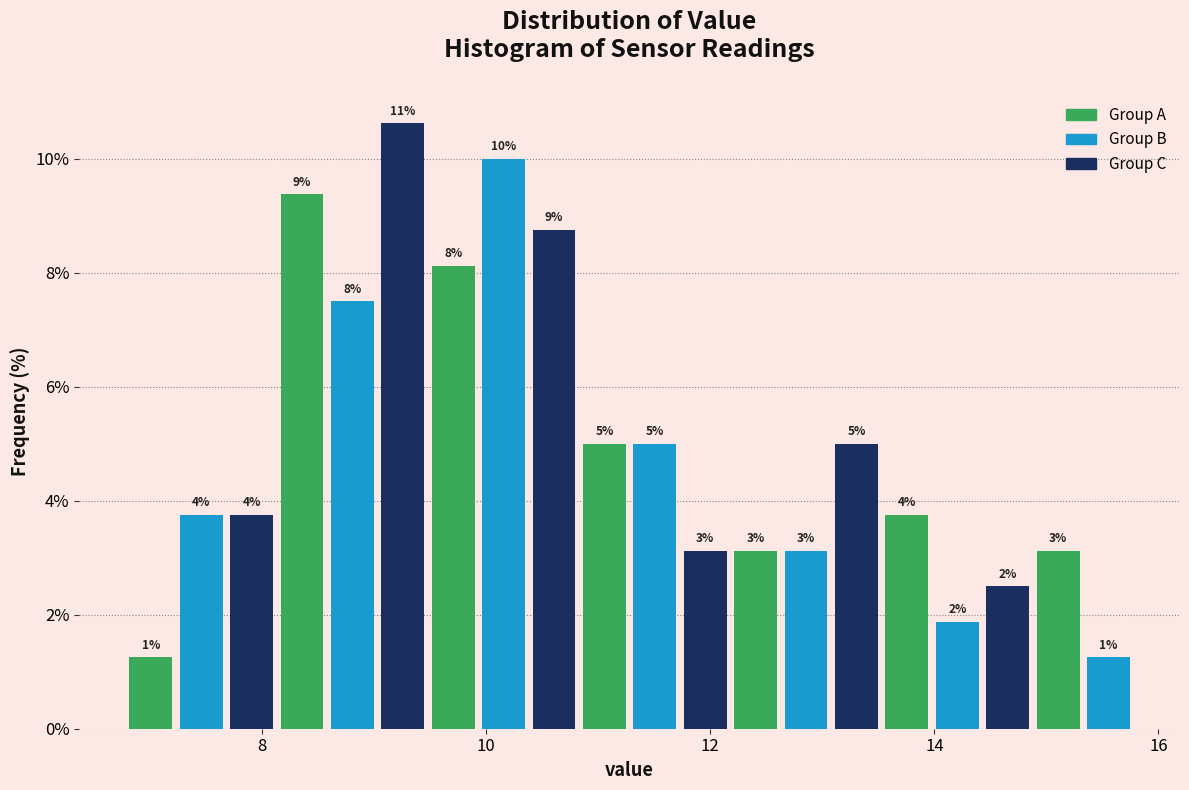

Read against the x-axis, roughly where is the centre of the tallest bar?

9.2